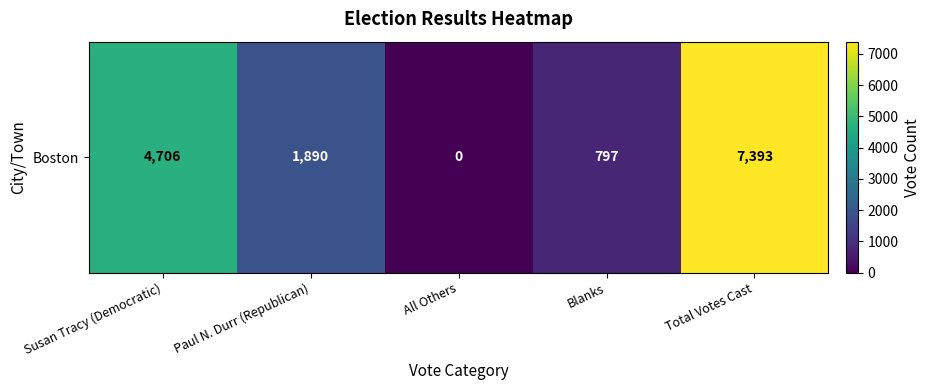

Reading left to right, transcribe all the data shown in this chart.

4706	1890	0	797	7393